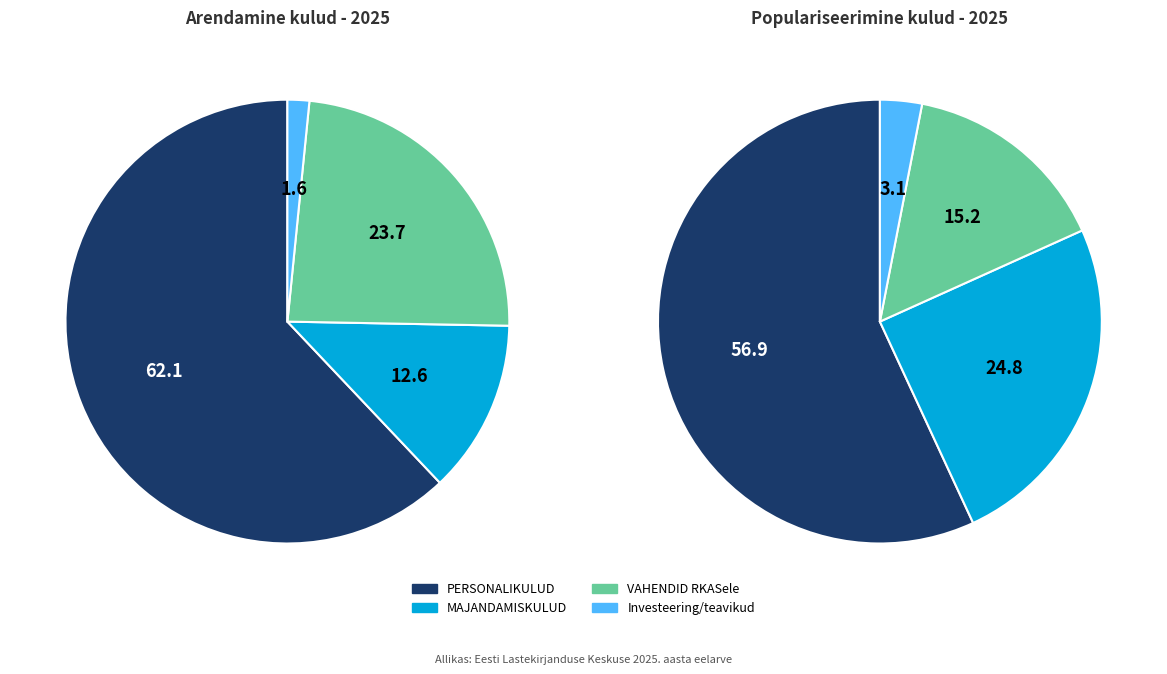

True or false: VAHENDID RKASele accounts for 33% of the total.

False